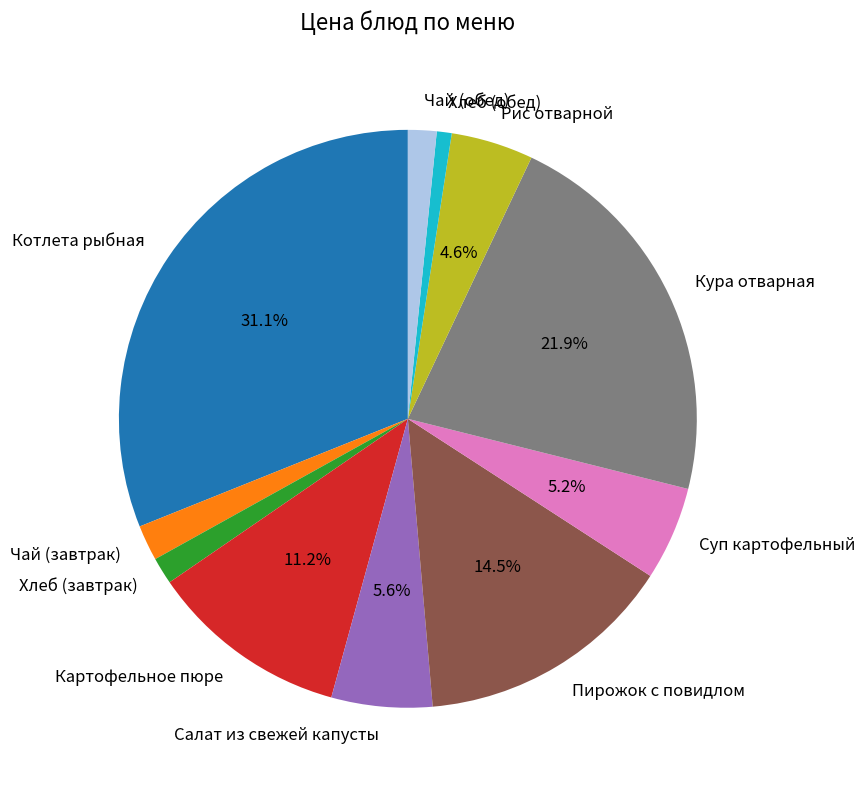

Between Кура отварная and Пирожок с повидлом, which is larger?

Кура отварная